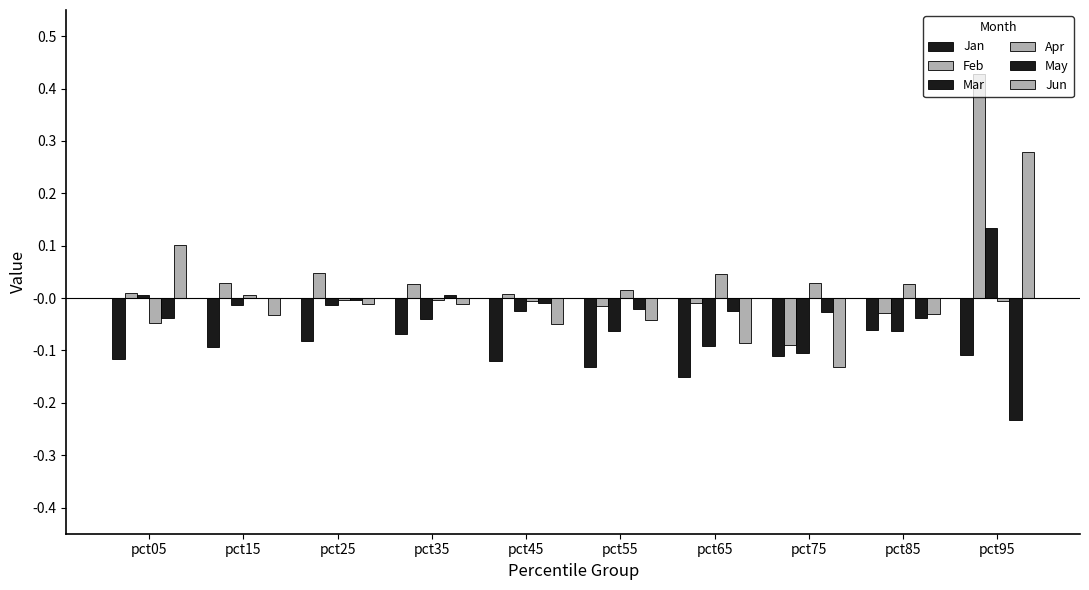

List the series in order of their peak value, highest first.

Feb, Jun, Mar, Apr, May, Jan